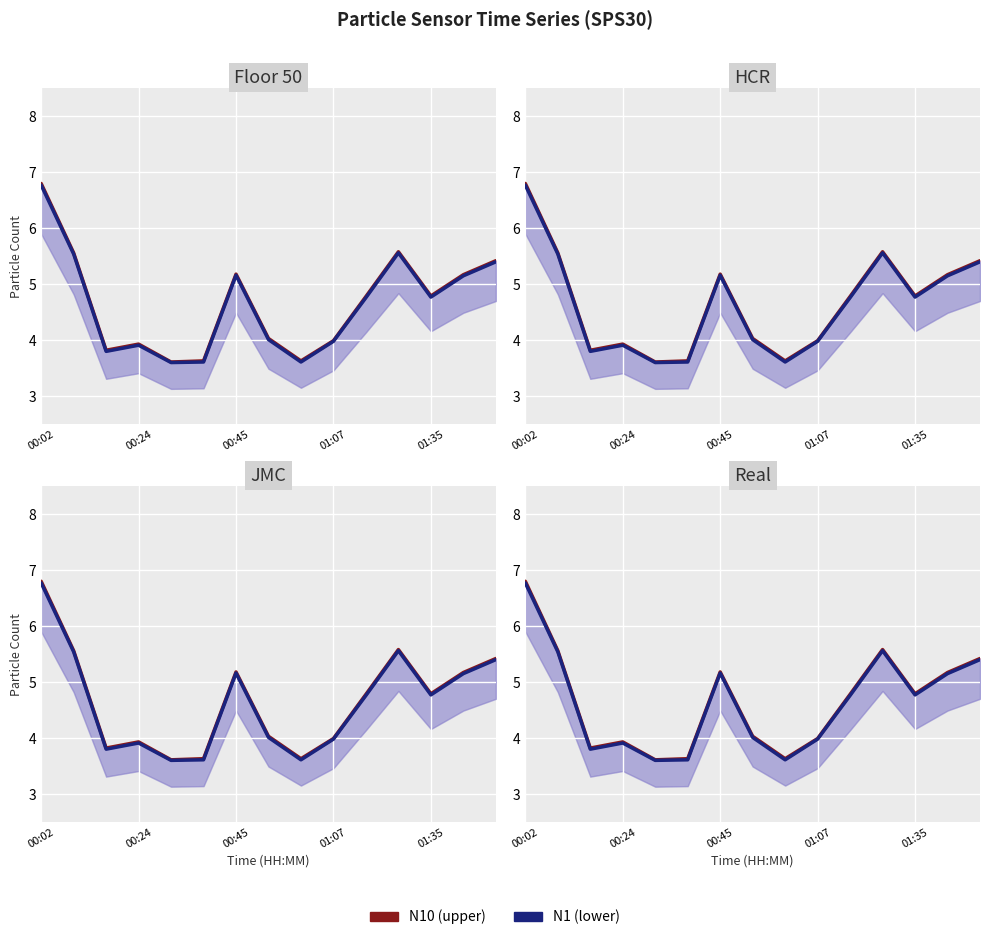

Which series changed the most between 00:02 and 14?

N10 line